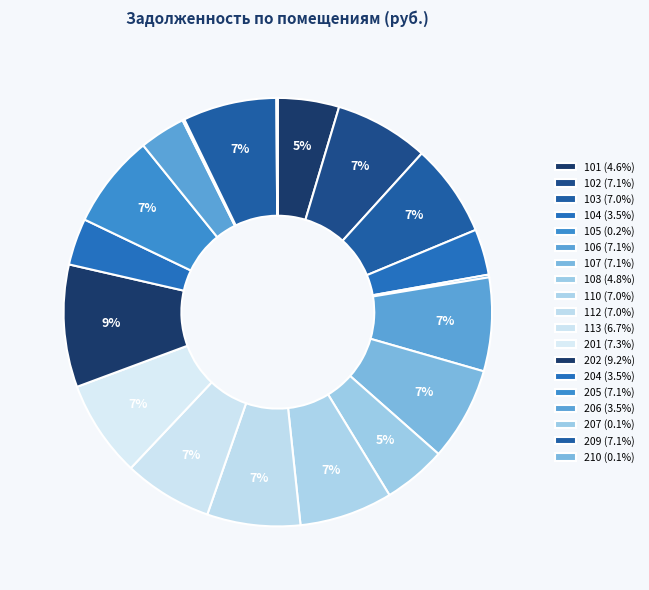

To the nearest percent, what is the difference between the largest and smallest slice percentages?

9%